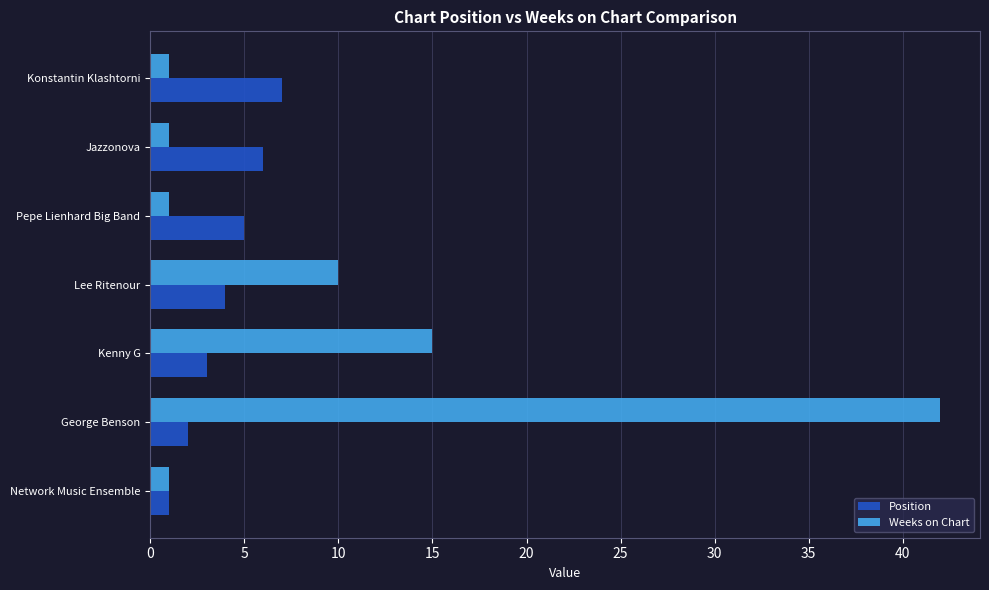

How many series are shown in this chart?

2